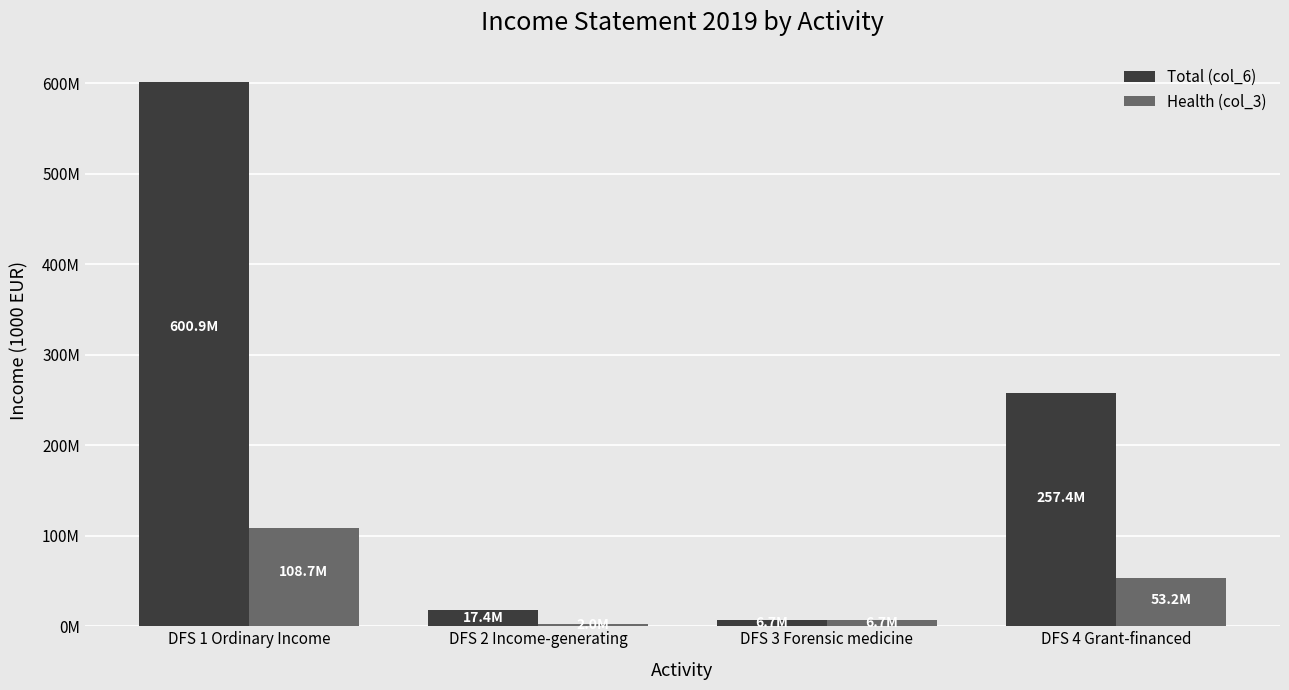

Are the bars grouped side by side (vs. stacked)?

Yes